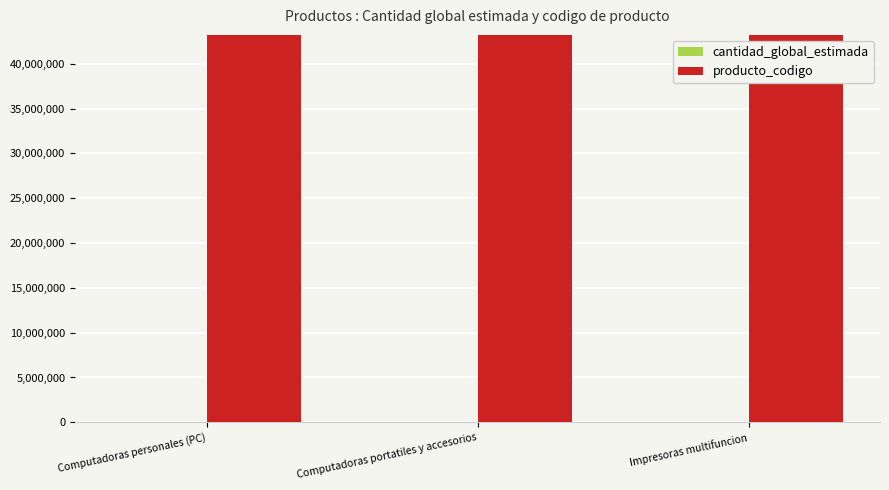

What is the sum of all producto_codigo values?

129635127